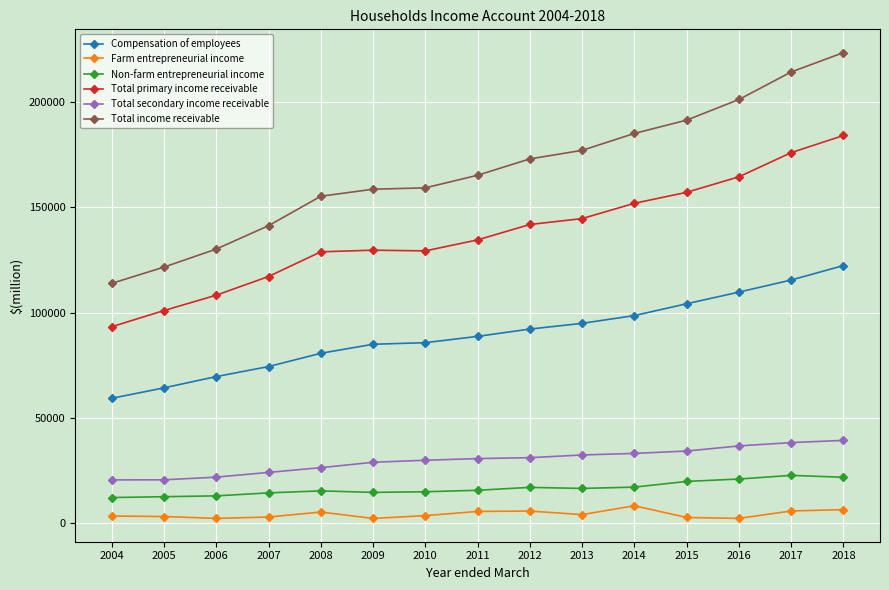

What are all the series names shown in the legend?

Compensation of employees, Farm entrepreneurial income, Non-farm entrepreneurial income, Total primary income receivable, Total secondary income receivable, Total income receivable